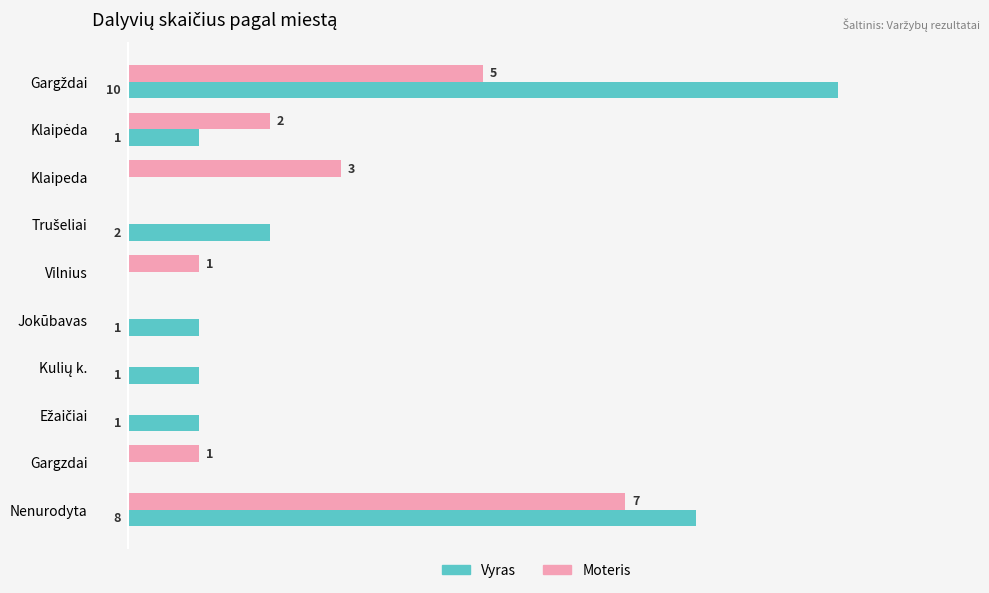

Which series has the largest total across all categories?

Vyras